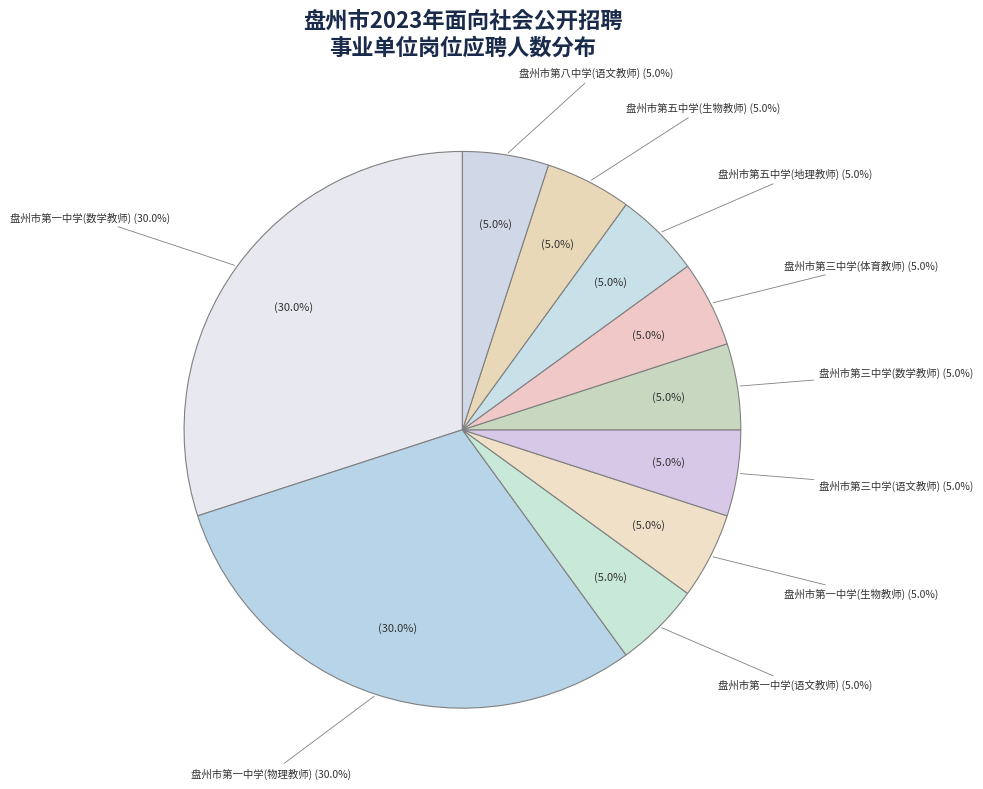

Which category has the smallest portion of the pie?

盘州市第一中学(语文教师)